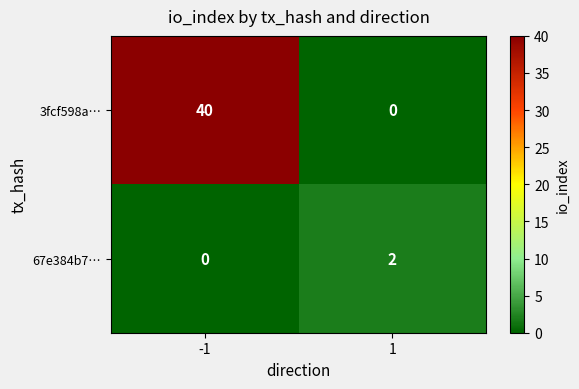

What is the sum of the 3fcf598a… values at 1 and -1?

40